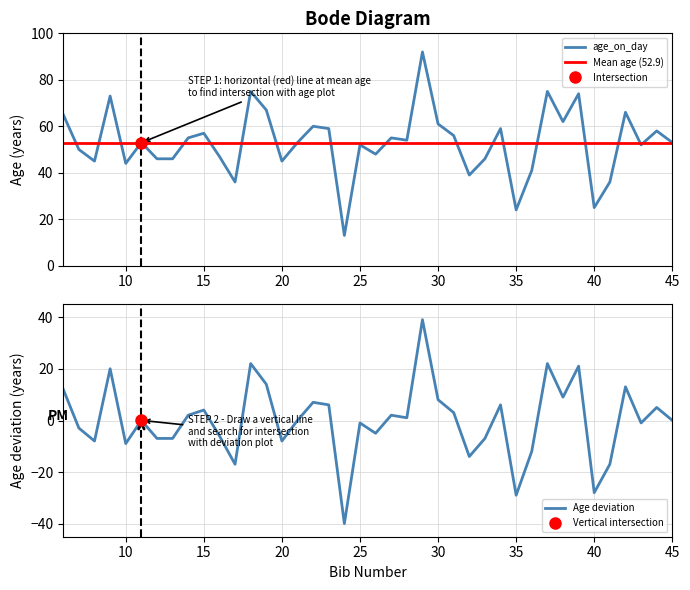

What is the smallest value displayed?

13